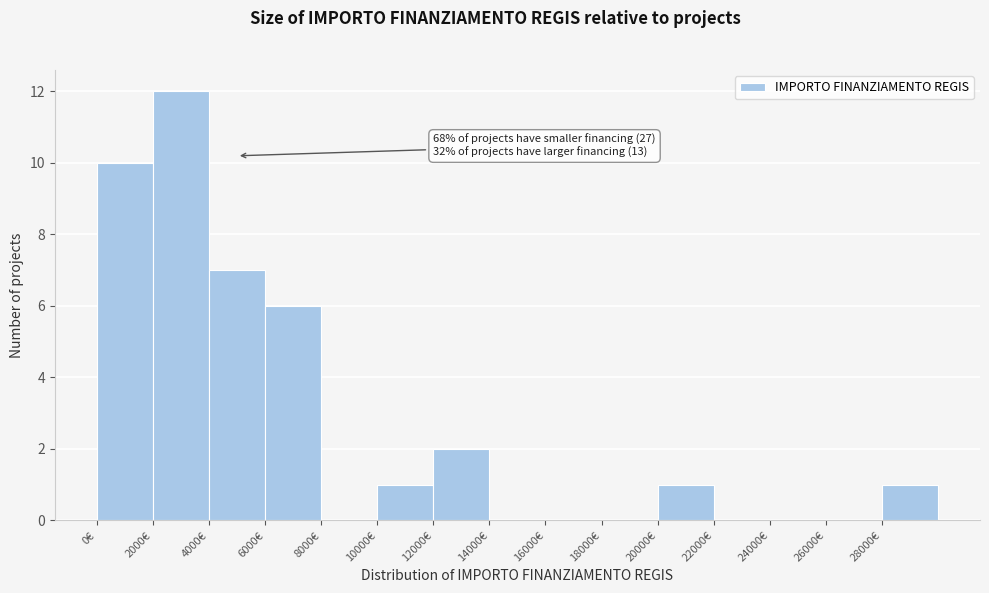

Over which range of the x-axis is the bar tallest?

2000 to 4000